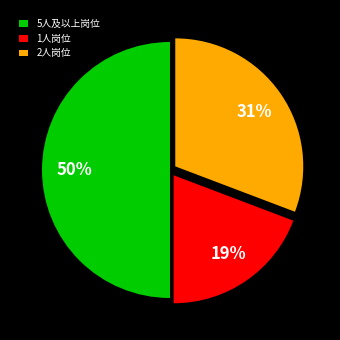

Does 2人岗位 account for over 50% of the chart?

No